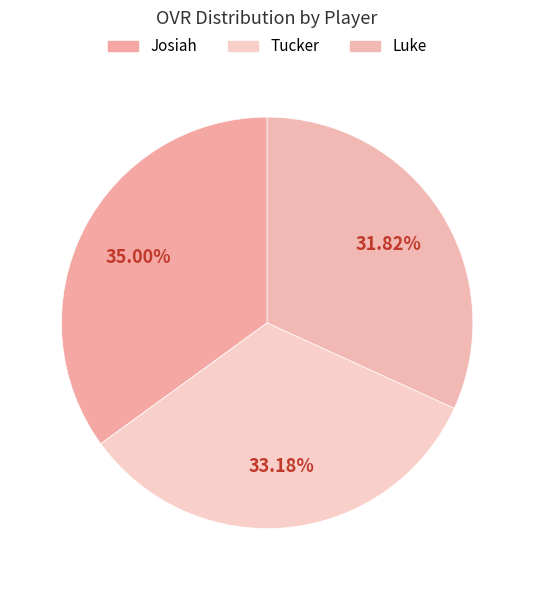

Count the number of slices in the pie.

3